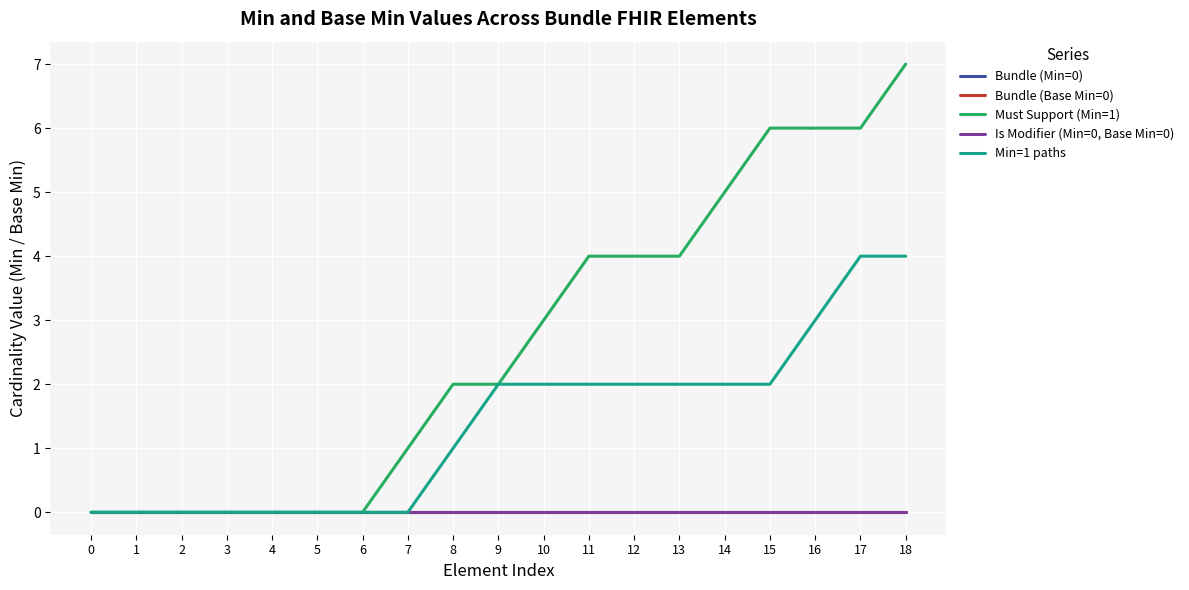

Which category has the highest value in the Min=1 paths series?

17